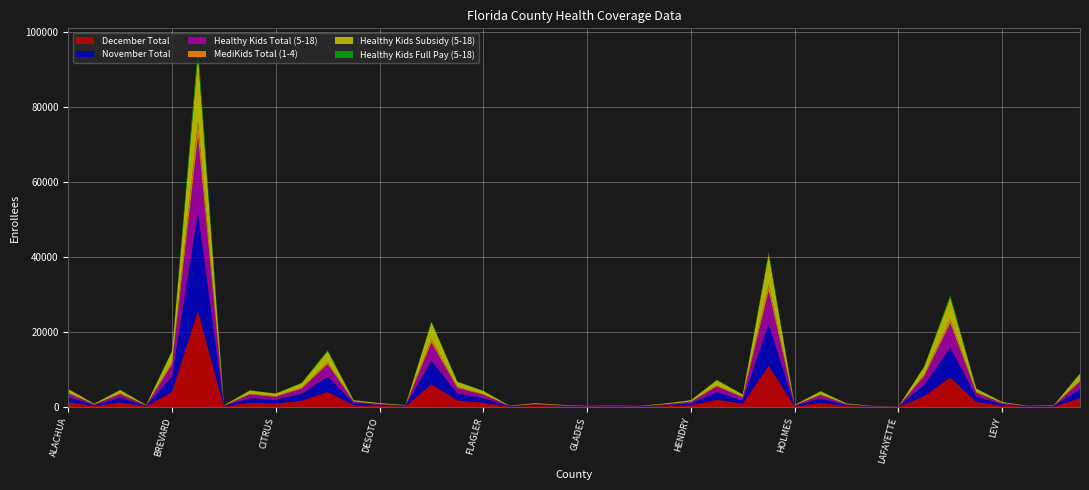

Reading left to right, list all the values displayed in this chart.

December Total: 1322	238	1237	147	4060	25625	121	1177	983	1726	4011	501	271	145	6116	1787	1152	104	280	160	79	97	80	247	485	1964	892	11035	145	1126	254	77	38	2949	7874	1376	362	82	162	2349
November Total: 1320	225	1259	148	4079	26118	119	1162	967	1780	4056	522	281	145	6200	1809	1174	106	290	162	74	96	79	253	481	1957	906	11069	155	1156	252	78	38	2970	7972	1407	382	83	165	2403
Healthy Kids Total (5-18): 974	204	947	105	3178	20218	95	991	768	1376	3307	384	233	102	4788	1469	944	81	198	127	65	73	63	201	396	1559	732	8793	124	901	199	63	30	2342	6449	996	277	65	115	1979
MediKids Total (1-4): 241	24	186	27	580	3976	18	159	138	229	523	71	34	23	994	262	152	15	44	21	12	14	8	36	62	264	119	1678	11	169	41	9	5	387	1171	204	56	7	21	302
Healthy Kids Subsidy (5-18): 918	190	912	97	2991	17688	87	926	717	1273	2988	357	226	91	4508	1383	871	70	193	120	60	71	58	199	375	1406	683	8126	109	842	186	58	27	2188	5720	930	260	53	109	1860
Healthy Kids Full Pay (5-18): 56	14	35	8	187	2530	8	65	51	103	319	27	7	11	280	86	73	11	5	7	5	2	5	2	21	153	49	667	15	59	13	5	3	154	729	66	17	12	6	119